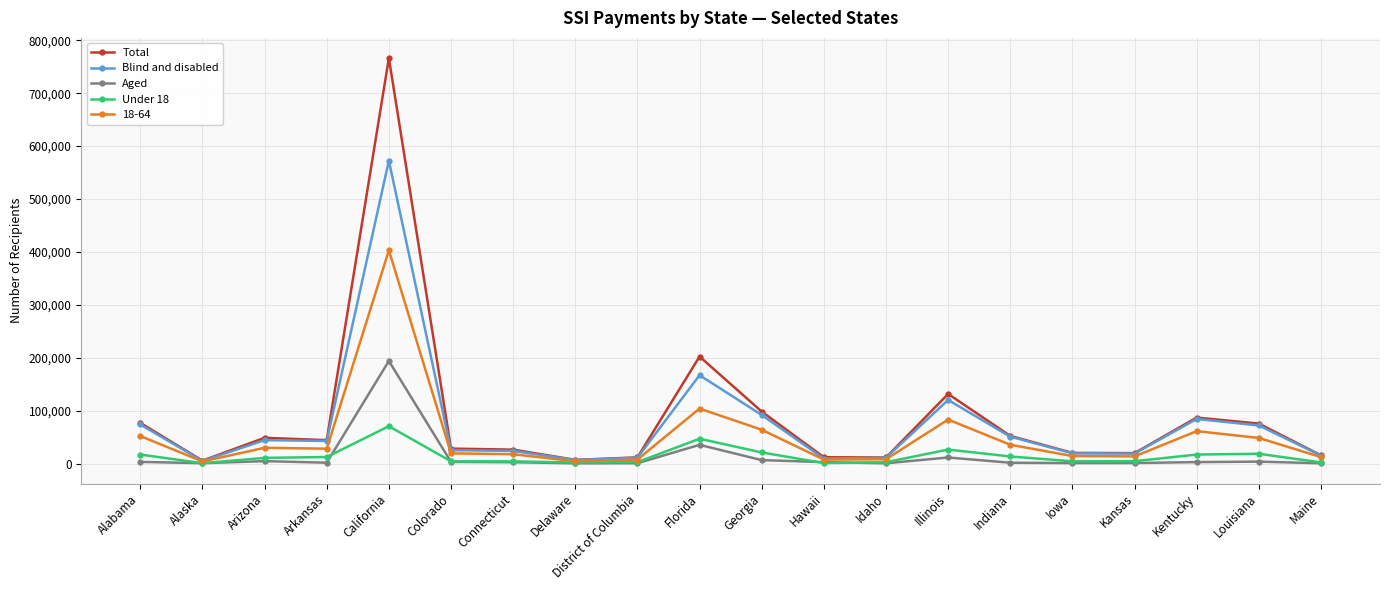

True or false: Total has a value of 76808 at Alabama.

True